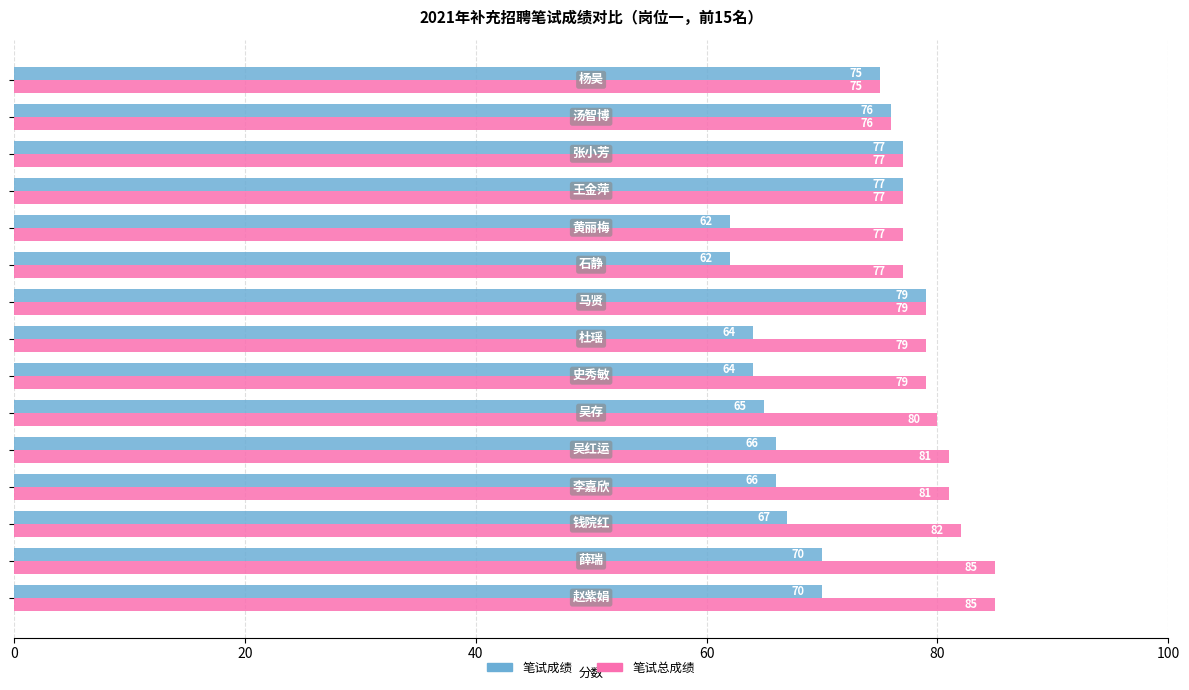

What is the maximum value shown in the chart?

85